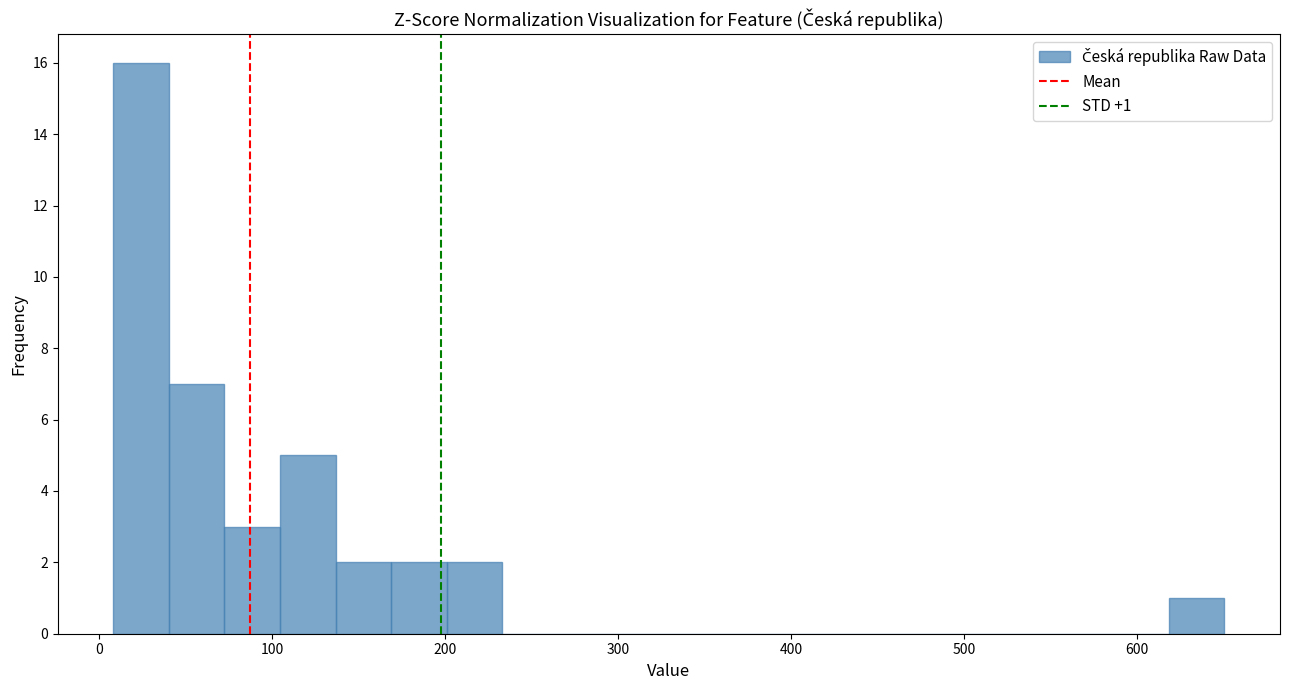

Around what value on the x-axis is the tallest bar? Give the approximate position of its centre, as read against the axis.

20